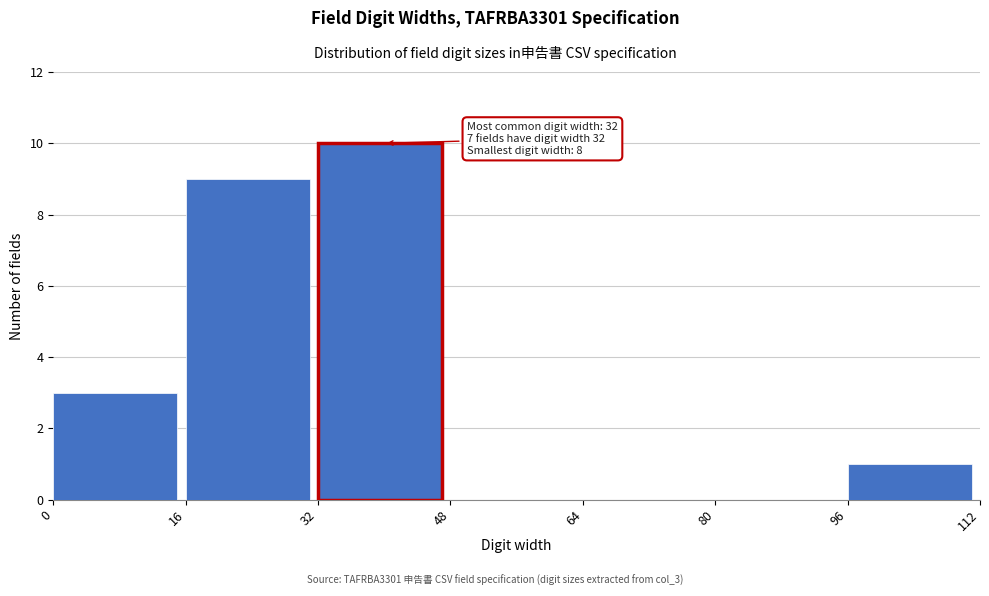

Which range on the x-axis has the tallest bar?

32 to 48